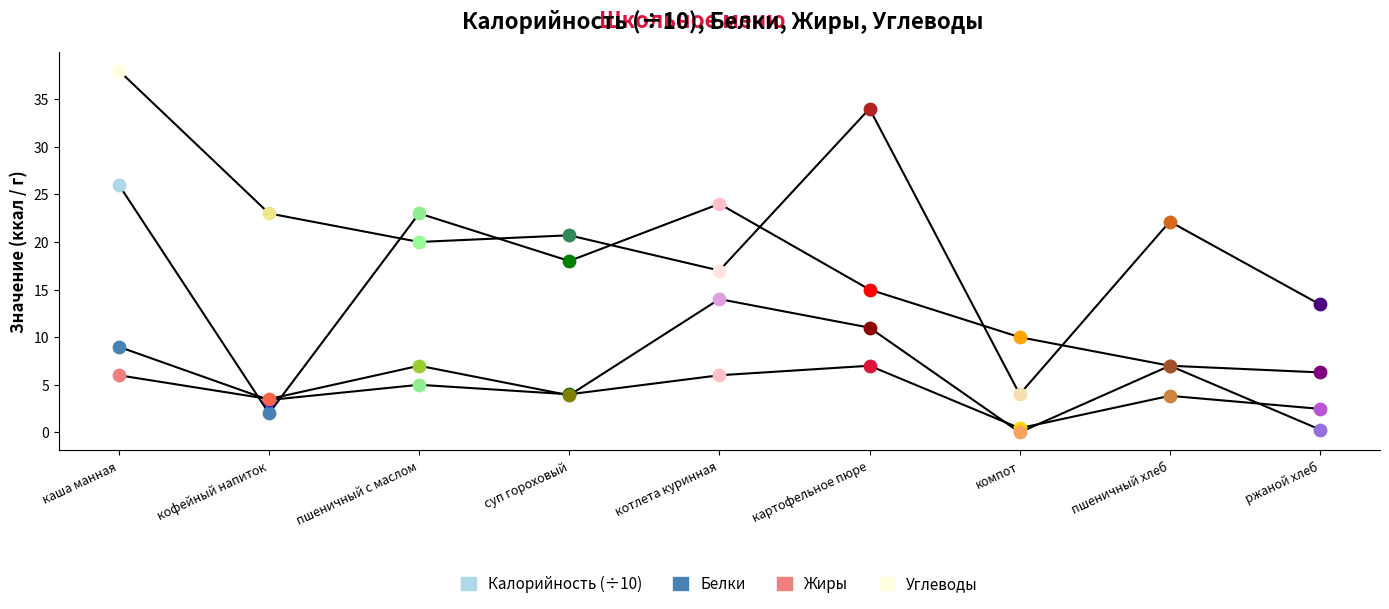

At which category is the sum across all series the highest?

каша манная